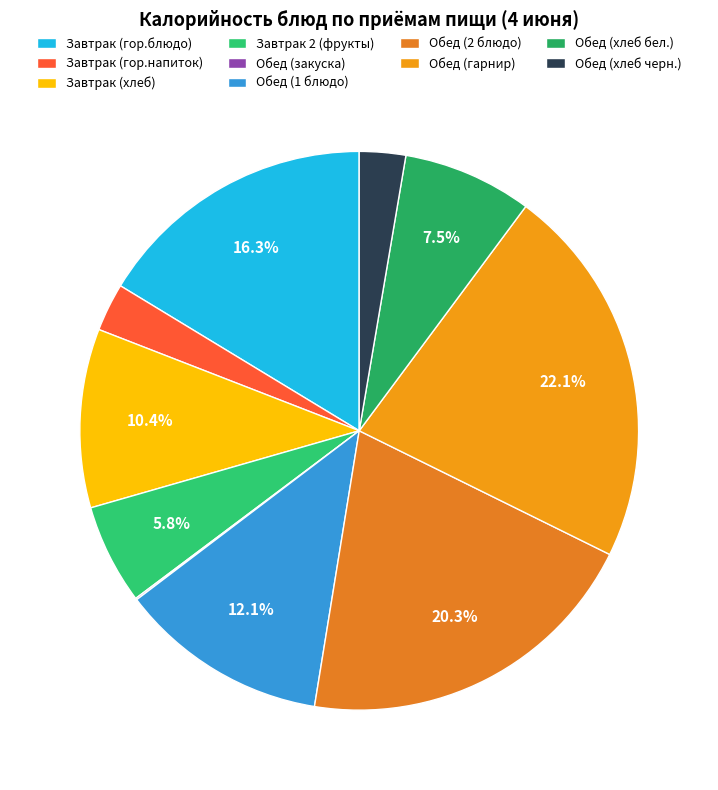

Which slice is the largest?

Обед (гарнир)